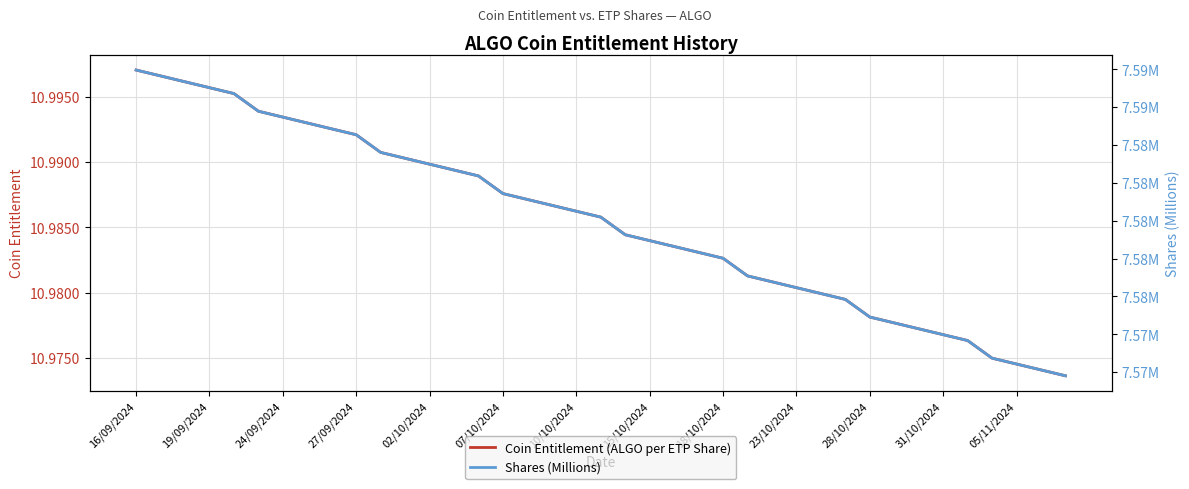

At which category is the sum across all series the highest?

16/09/2024